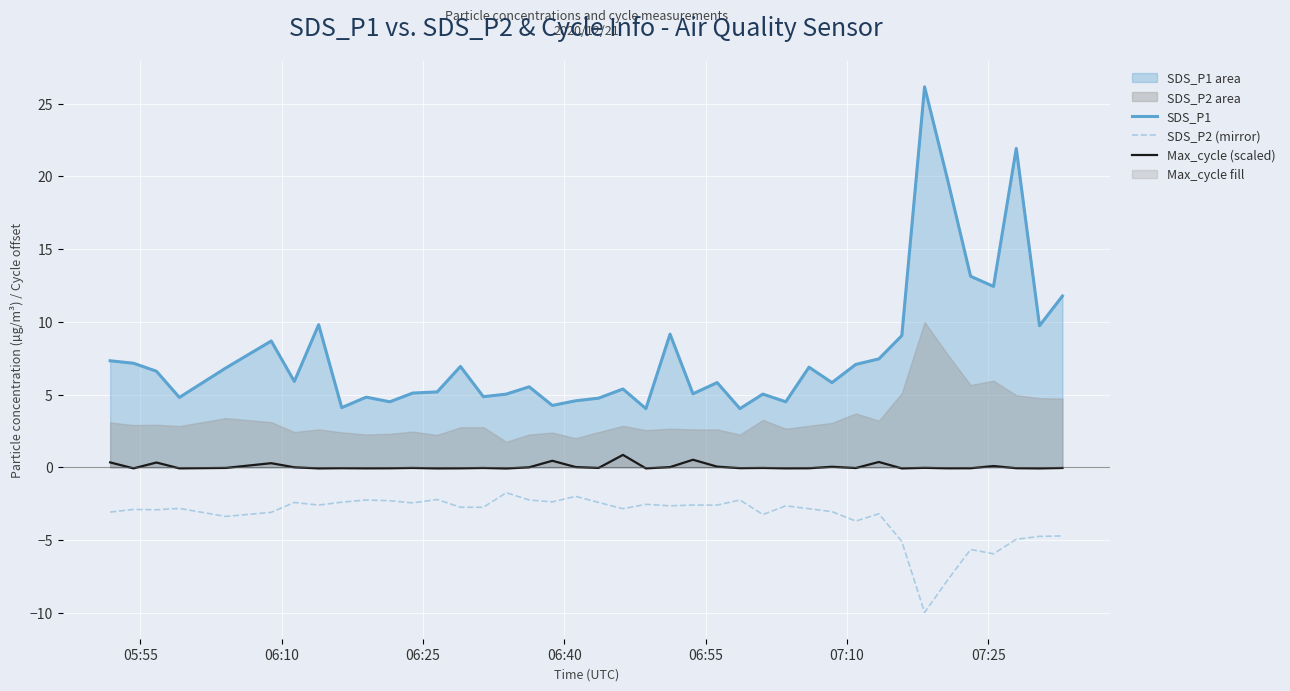

Reading left to right, what are all the values shown in this chart?

SDS_P1: 7.3	7.2	6.6	4.8	6.8	8.7	5.9	9.8	4.1	4.8	4.5	5.1	5.2	6.9	4.8	5.0	5.5	4.2	4.6	4.8	5.4	4.0	9.2	5.0	5.8	4.0	5.0	4.5	6.9	5.8	7.1	7.5	9.1	26.1	19.8	13.1	12.4	21.9	9.7	11.8
SDS_P2 (mirror): -3.1	-2.9	-2.9	-2.8	-3.4	-3.1	-2.4	-2.6	-2.4	-2.2	-2.3	-2.5	-2.2	-2.8	-2.8	-1.8	-2.2	-2.4	-2.0	-2.4	-2.9	-2.5	-2.6	-2.6	-2.6	-2.2	-3.2	-2.6	-2.9	-3.0	-3.7	-3.2	-5.1	-10.0	-7.8	-5.7	-6.0	-5.0	-4.8	-4.7
Max_cycle (scaled): 0.3	-0.1	0.3	-0.1	-0.0	0.3	-0.0	-0.1	-0.1	-0.1	-0.1	-0.0	-0.1	-0.1	-0.0	-0.1	-0.0	0.4	0.0	-0.0	0.9	-0.1	0.0	0.5	0.0	-0.1	-0.0	-0.1	-0.1	0.0	-0.1	0.4	-0.1	-0.0	-0.1	-0.1	0.1	-0.1	-0.1	-0.0